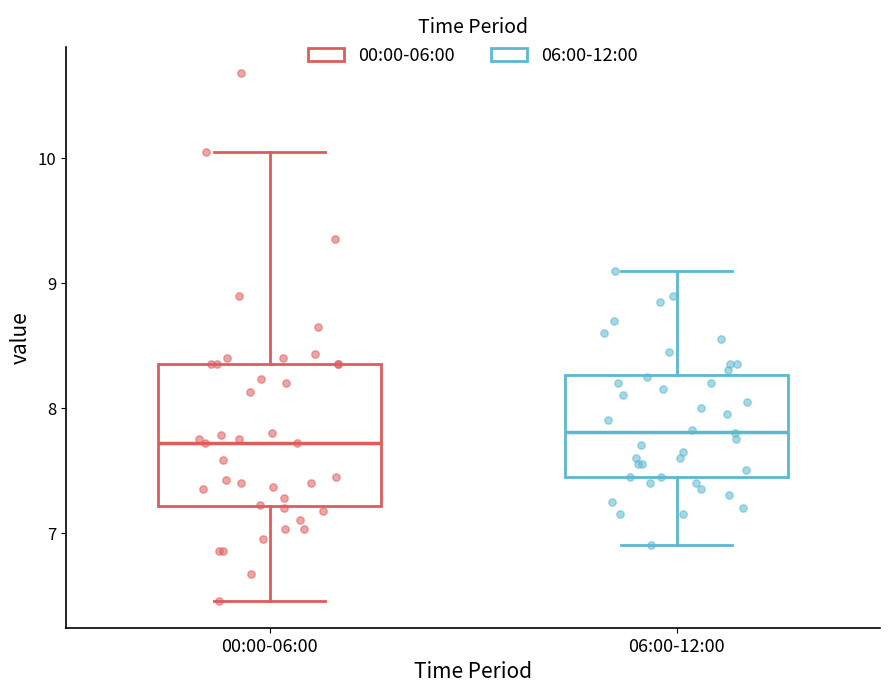

Reading left to right, read every box against the y-axis: the position of its median line, the range the box covers, and the ends of its whiskers. The values are not printed on the chart, so give them approximately, as read against the axis.

00:00-06:00: median 7.7, box 7.2 to 8.4, whiskers 6.5 to 10.1
06:00-12:00: median 7.8, box 7.5 to 8.3, whiskers 6.9 to 9.1